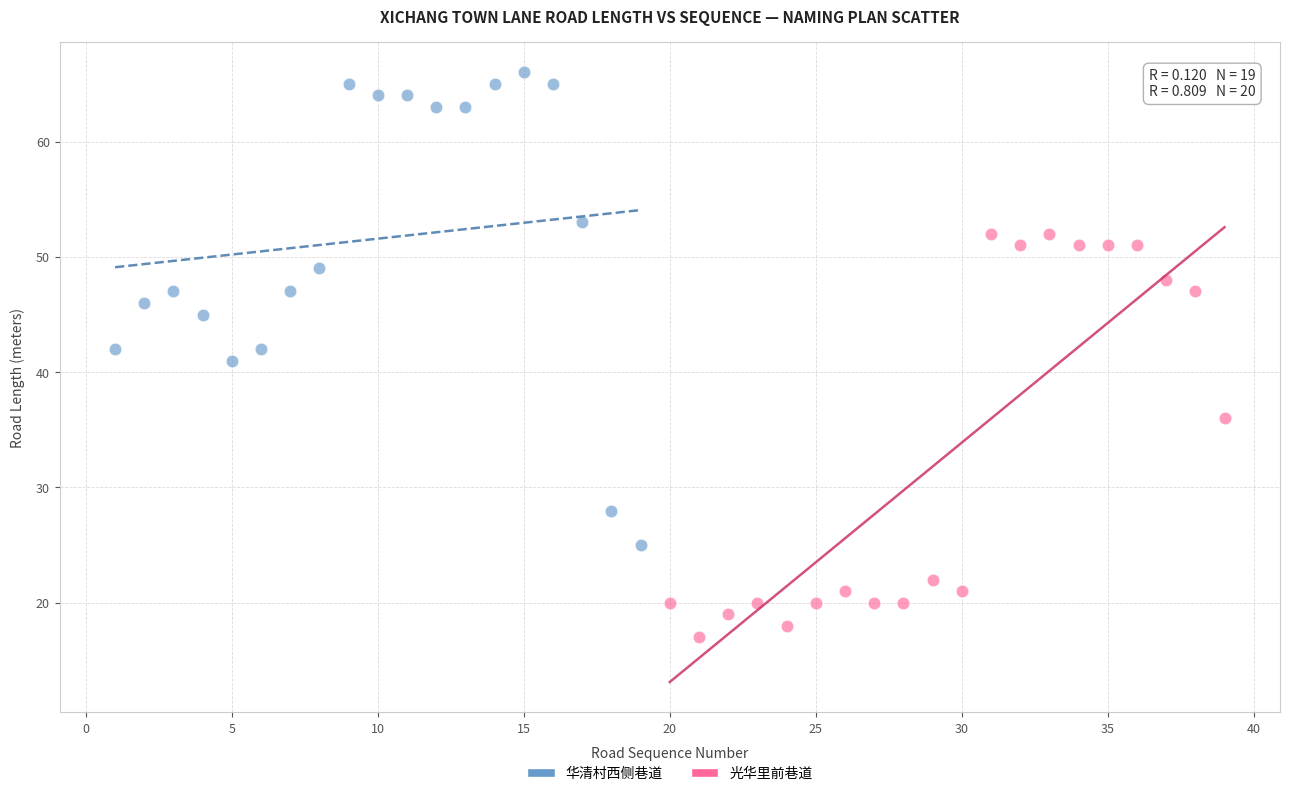

Which series reaches the minimum Y coordinate?

光华里前巷道